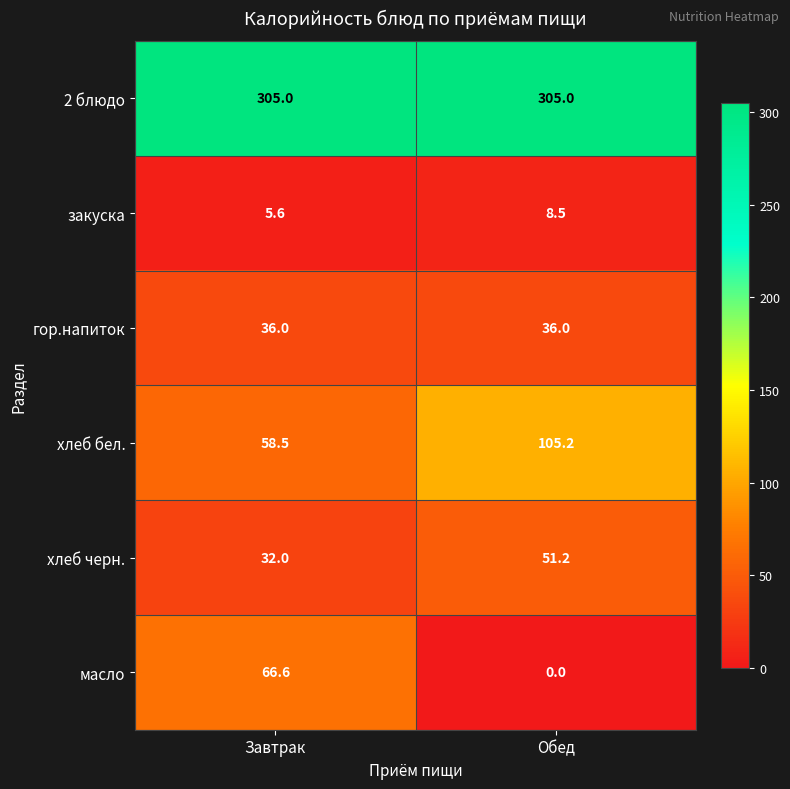

Which series has the largest range (max minus min)?

масло